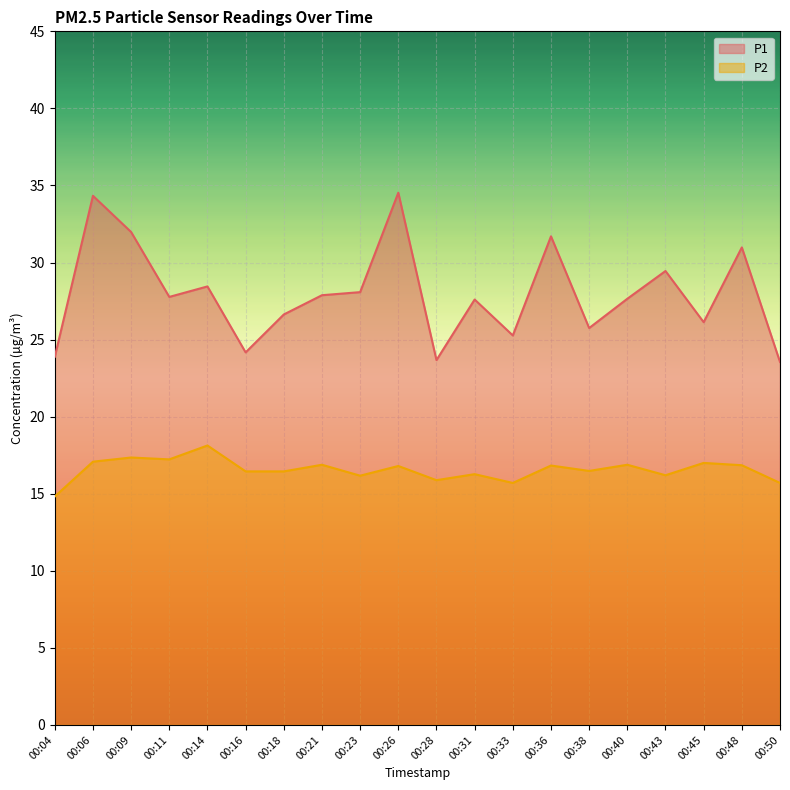

Reading left to right, transcribe all the data shown in this chart.

P1: 23.9	34.3	32.0	27.8	28.4	24.2	26.6	27.9	28.1	34.5	23.7	27.6	25.3	31.7	25.8	27.6	29.4	26.1	31.0	23.6
P2: 14.8	17.1	17.4	17.2	18.1	16.4	16.4	16.9	16.2	16.8	15.9	16.3	15.7	16.8	16.5	16.9	16.2	17.0	16.9	15.7